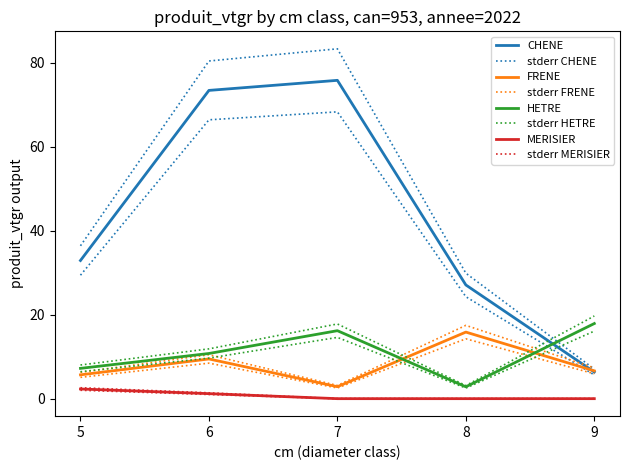

Where is the first local minimum for FRENE?

7